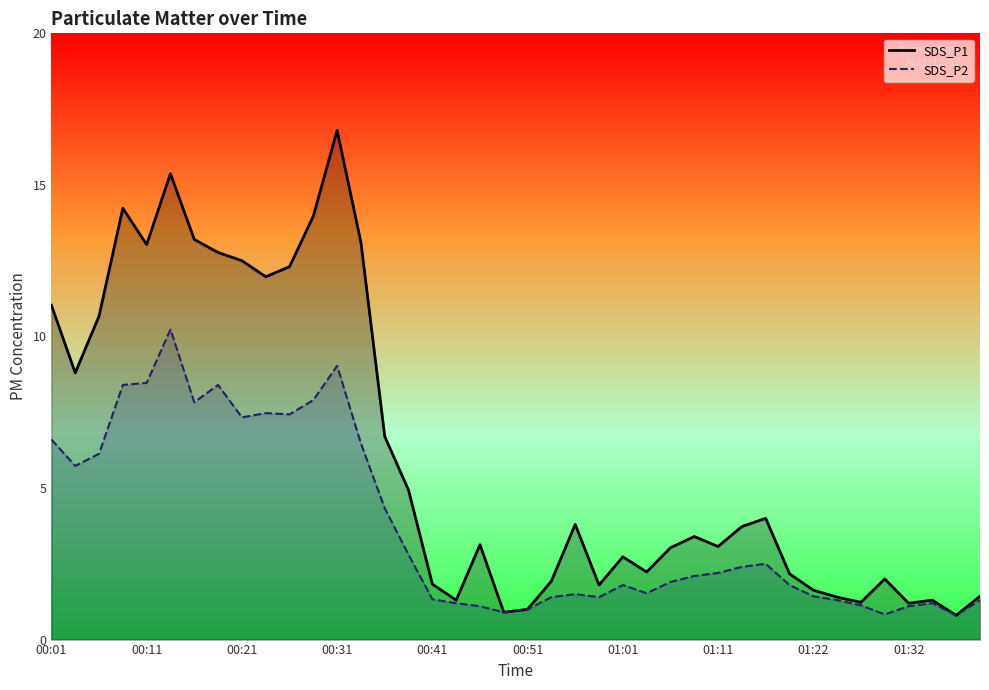

How many values in the SDS_P2 series are below 2?

20